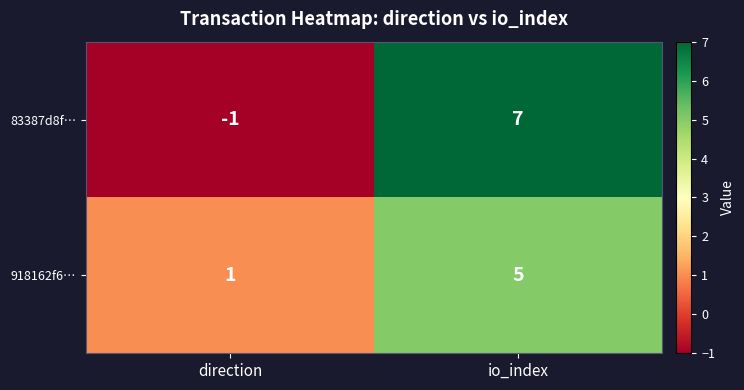

What value does the 83387d8f… series have at io_index?

7